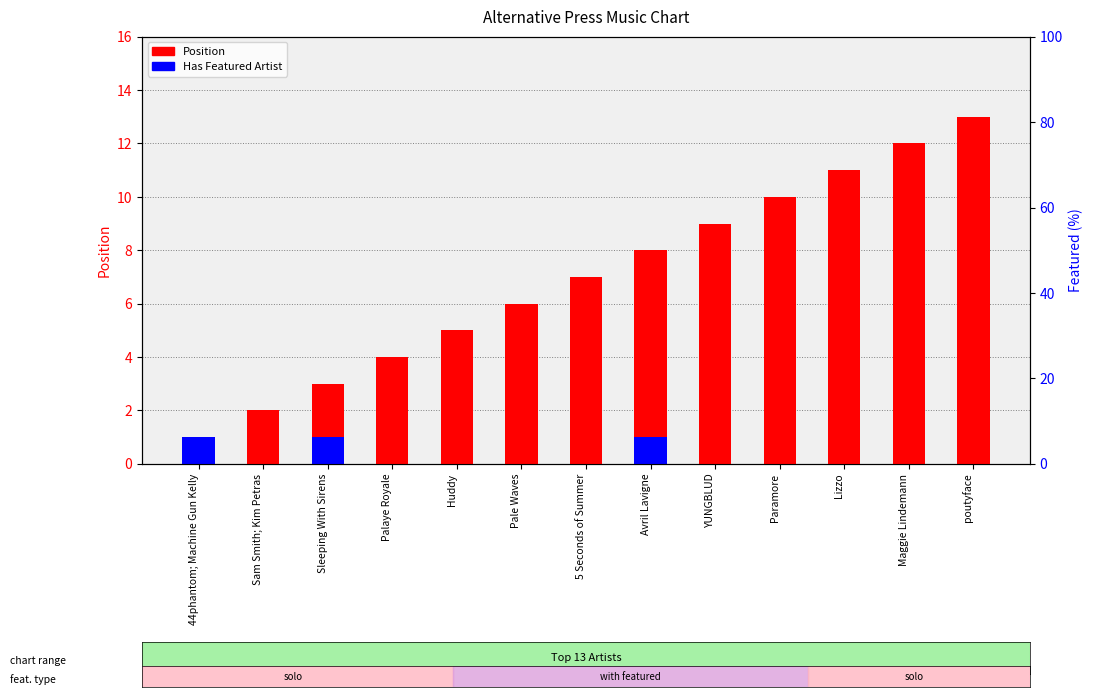

Reading left to right, extract all data points from this chart.

Position: 44phantom; Machine Gun Kelly=1	Sam Smith; Kim Petras=2	Sleeping With Sirens=3	Palaye Royale=4	Huddy=5	Pale Waves=6	5 Seconds of Summer=7	Avril Lavigne=8	YUNGBLUD=9	Paramore=10	Lizzo=11	Maggie Lindemann=12	poutyface=13
Has Featured Artist: 44phantom; Machine Gun Kelly=1	Sam Smith; Kim Petras=0	Sleeping With Sirens=1	Palaye Royale=0	Huddy=0	Pale Waves=0	5 Seconds of Summer=0	Avril Lavigne=1	YUNGBLUD=0	Paramore=0	Lizzo=0	Maggie Lindemann=0	poutyface=0